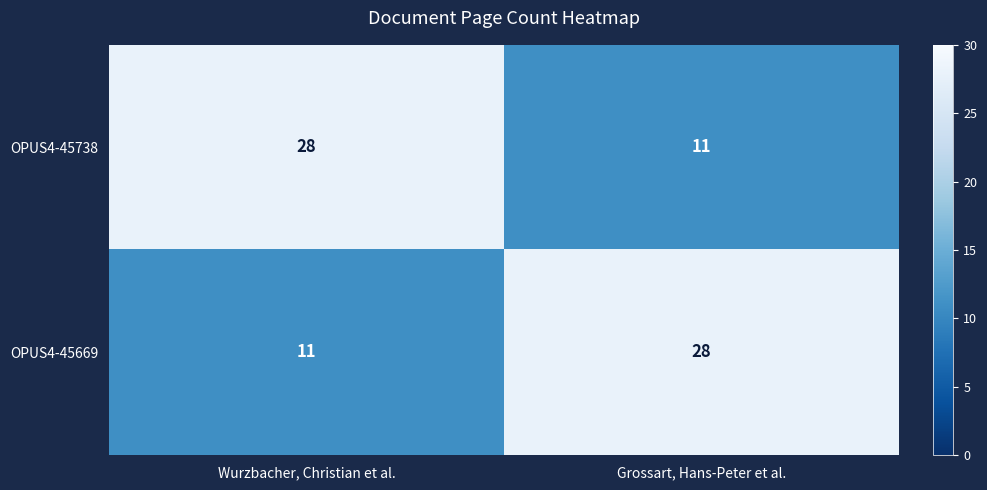

What is the sum of the OPUS4-45738 values at Wurzbacher, Christian et al. and Grossart, Hans-Peter et al.?

39